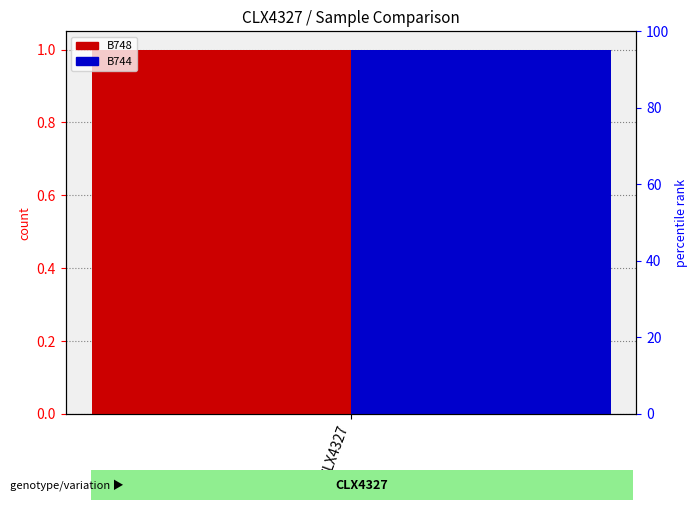

At which category does the chart reach its peak across all series?

CLX4327